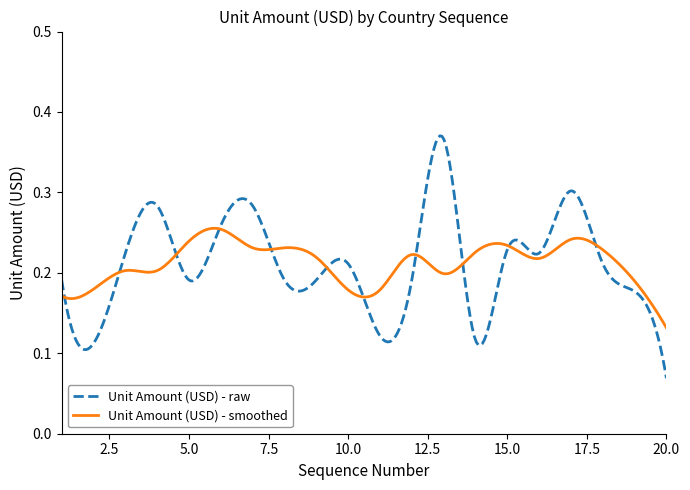

Rank the series by their maximum value, from lowest to highest.

Unit Amount (USD) - smoothed, Unit Amount (USD) - raw